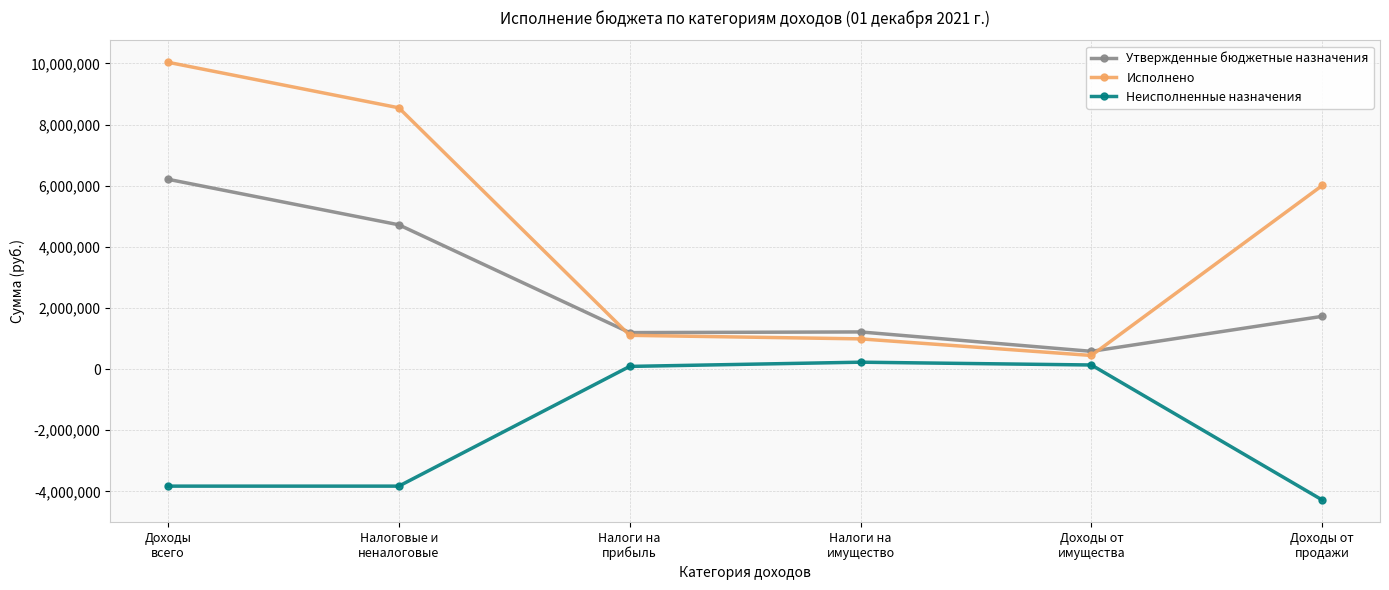

How many interior local peaks does the Неисполненные назначения series have?

1